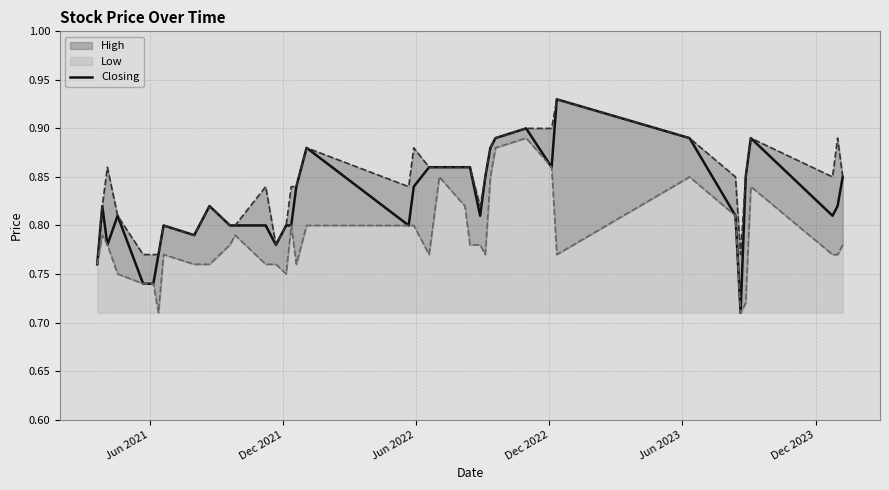

How many values are between 0 and 1?

40